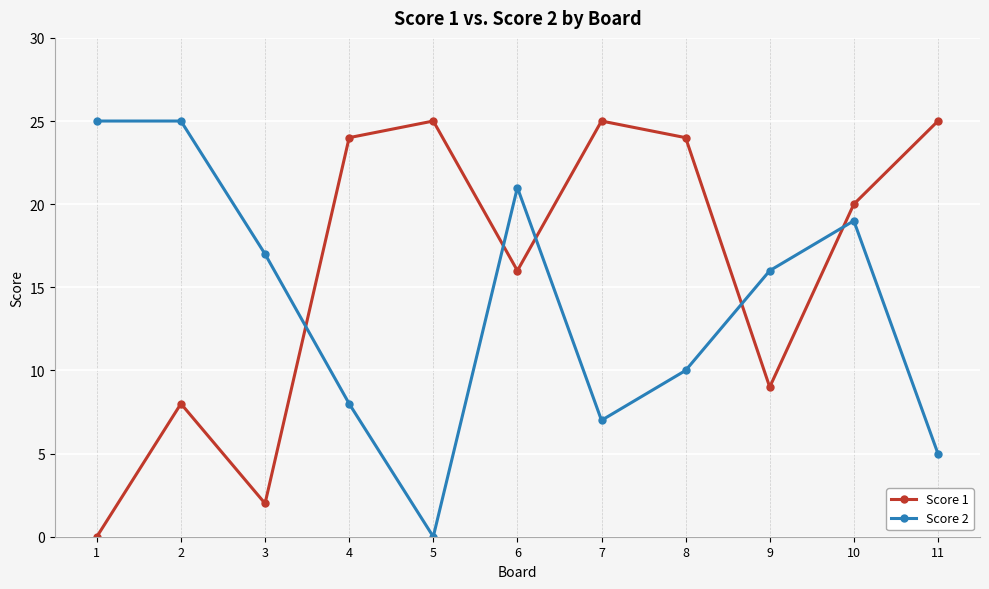

What is the greatest value displayed?

25